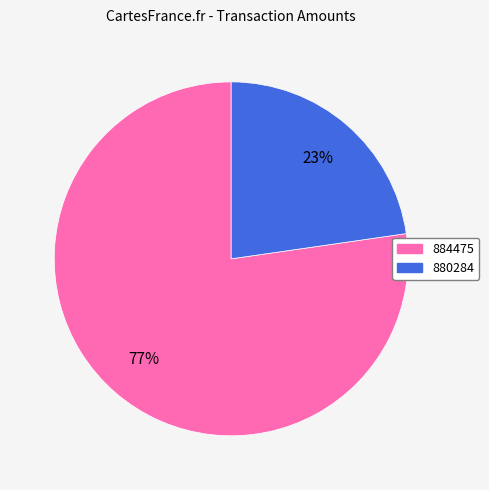

To the nearest percent, what is the combined percentage of 880284 and 884475?

100%